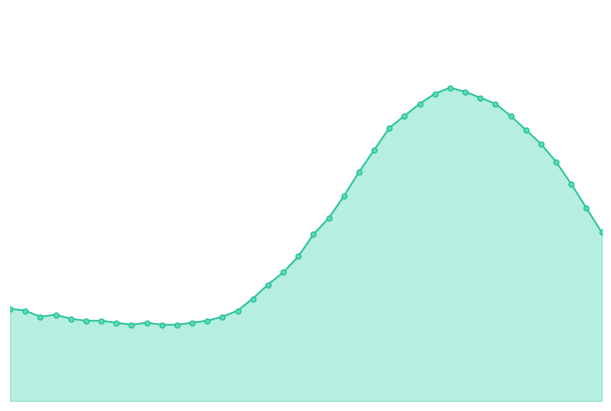

Reading right to left, what are all the values shown in this chart?

19:30=8.4	19:00=9.6	18:30=10.8	18:00=11.9	17:30=12.8	17:00=13.5	16:30=14.2	16:00=14.8	15:30=15.1	15:00=15.4	14:30=15.6	14:00=15.3	13:30=14.8	13:00=14.2	12:30=13.6	12:00=12.5	11:30=11.4	11:00=10.2	10:30=9.1	10:00=8.3	09:30=7.2	09:00=6.4	08:30=5.8	08:00=5.1	07:30=4.5	07:00=4.2	06:30=4.0	06:00=3.9	05:30=3.8	05:00=3.8	04:30=3.9	04:00=3.8	03:30=3.9	03:00=4.0	02:30=4.0	02:00=4.1	01:30=4.3	01:00=4.2	00:30=4.5	00:00=4.6